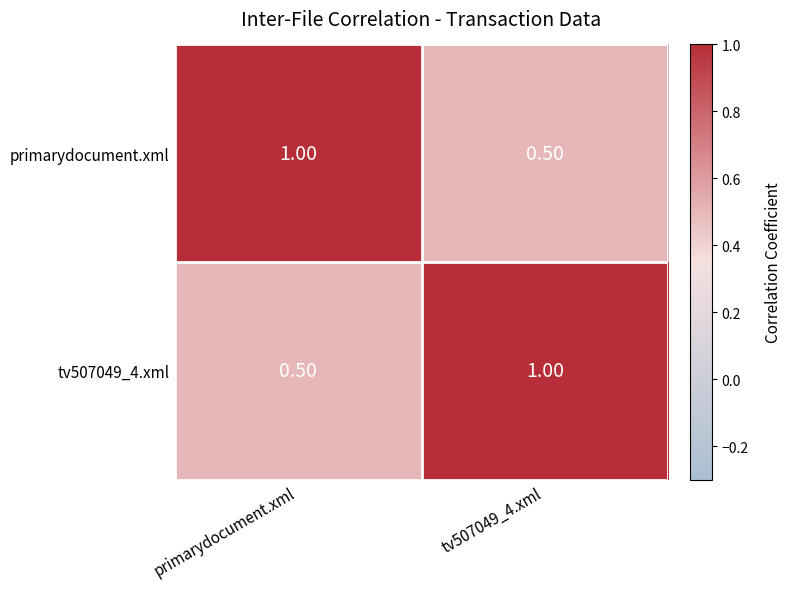

What is the total value across all series at primarydocument.xml?

1.5